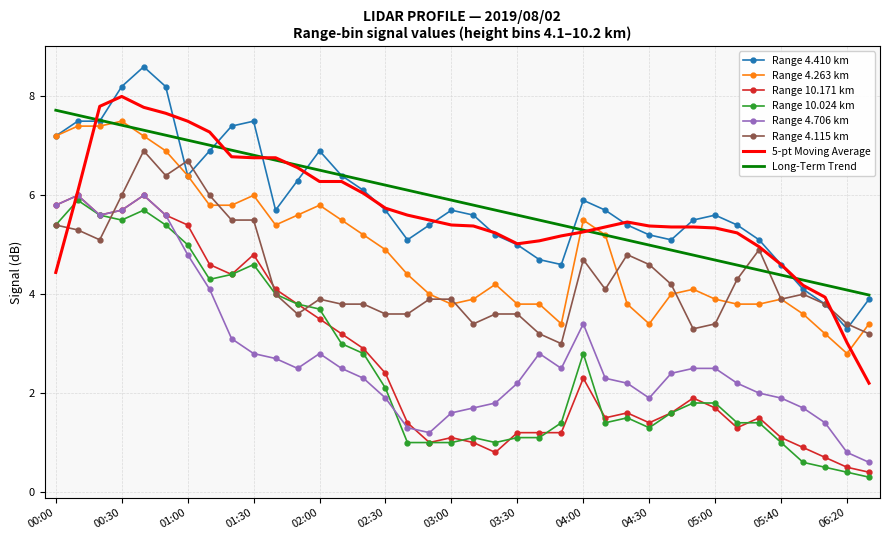

What is the maximum value for Range 4.410 km?

8.6